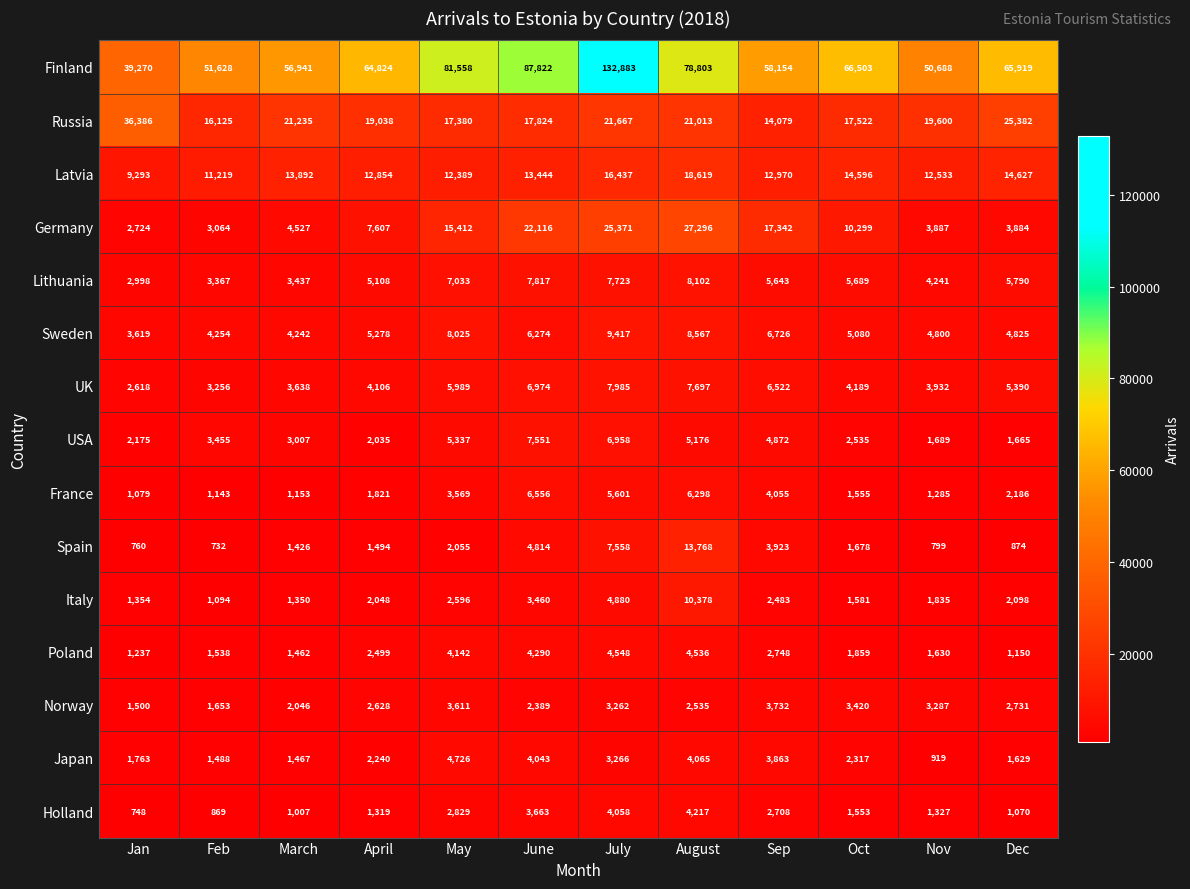

True or false: Spain has a value of 1494 at April.

True